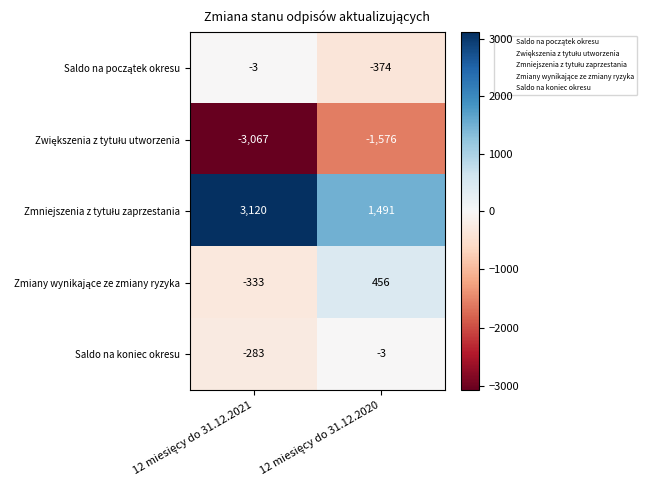

What is the greatest value displayed?

3120